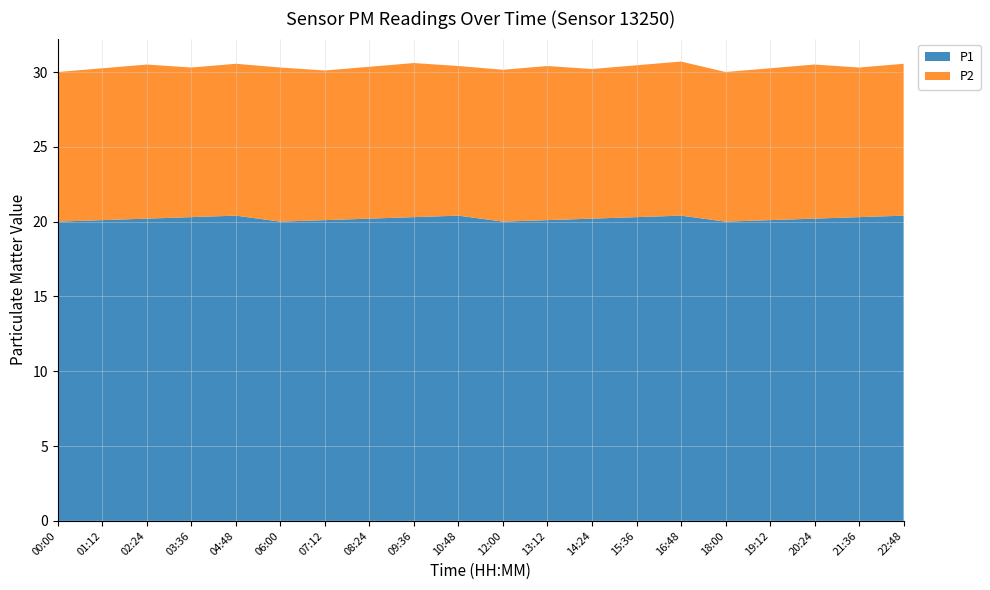

The P1 series shows 20.4 at 10:48. True or false?

True